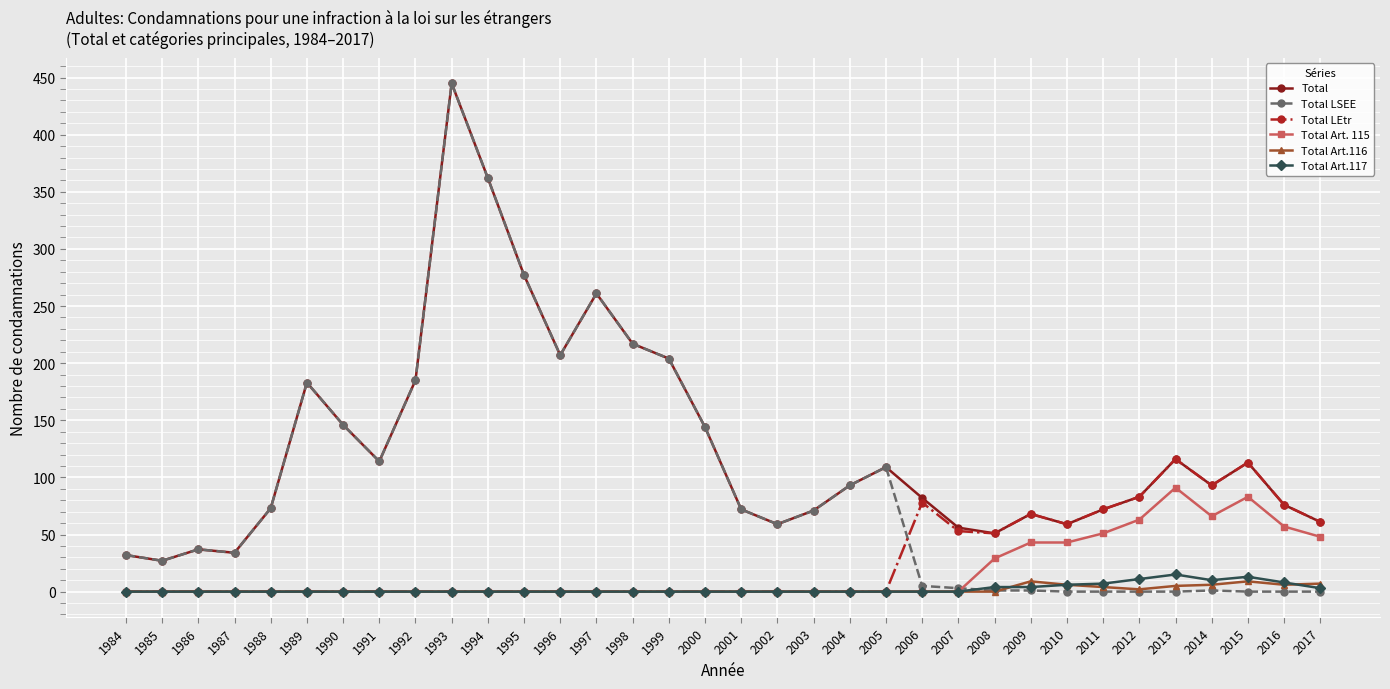

True or false: Total has a value of 76 at 2016.

True